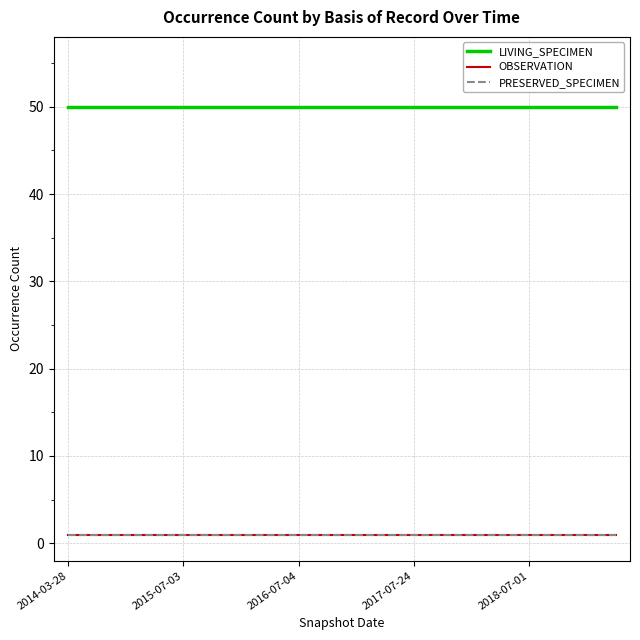

Is this an area chart (filled region under the line)?

No